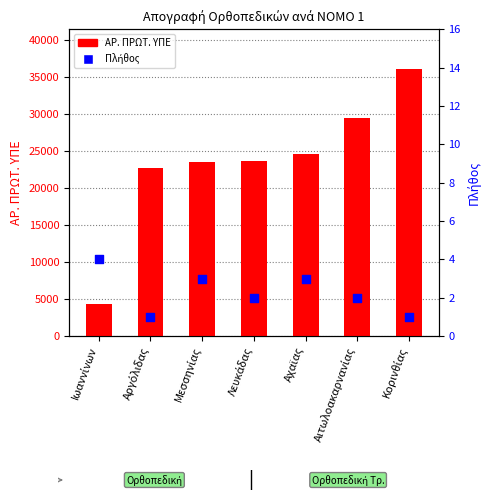

What is the total value across all series at Ιωαννίνων?

4341